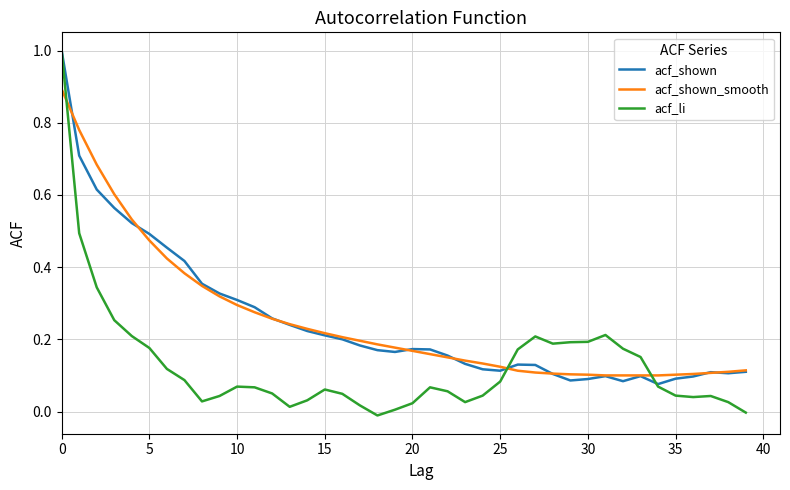

Which series has the largest range (max minus min)?

acf_li